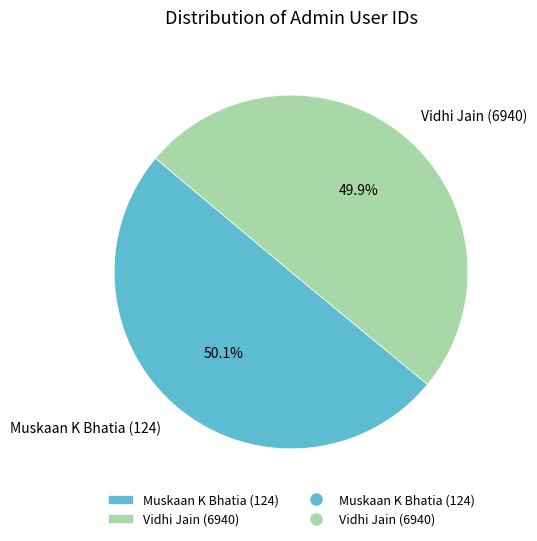

Approximately how many times larger is the value at Vidhi Jain (6940) compared to Muskaan K Bhatia (124)?

1.0